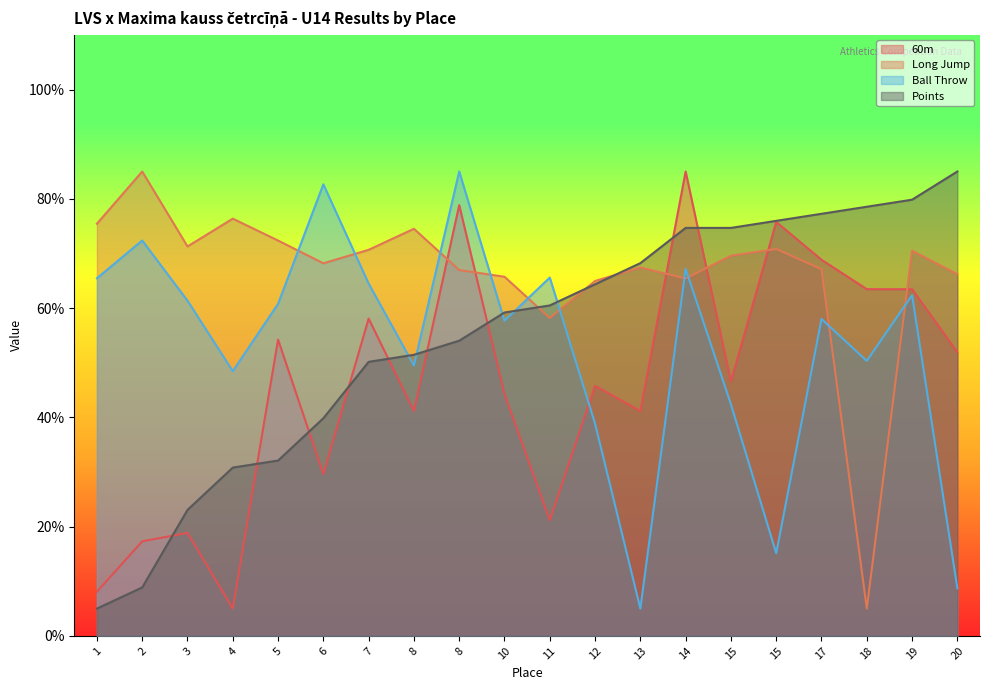

At which label does Long Jump reach its peak?

2